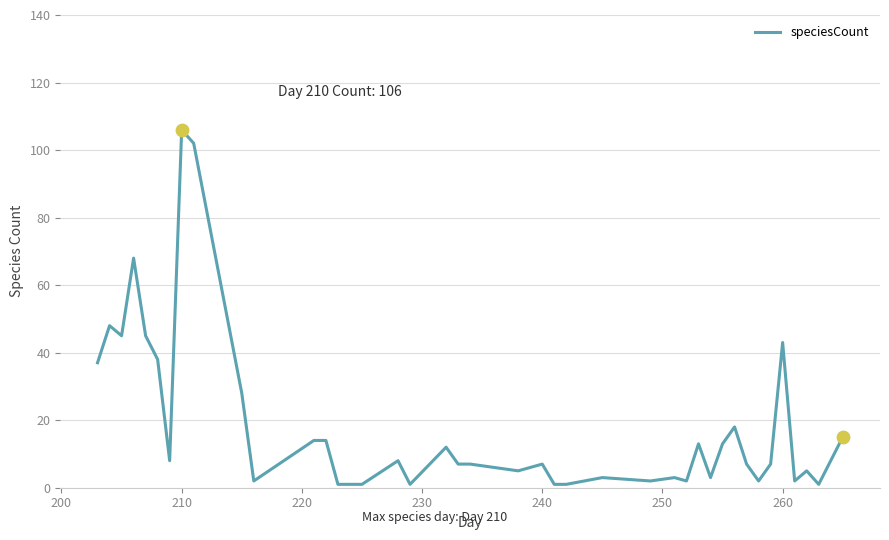

What is the difference between the maximum and minimum values?

105